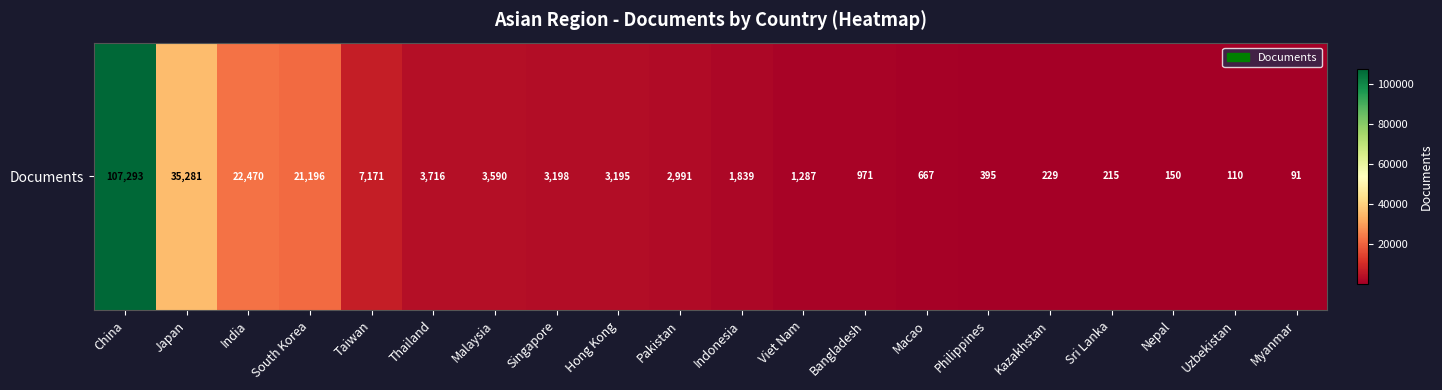

Reading left to right, extract all data points from this chart.

China=107293	Japan=35281	India=22470	South Korea=21196	Taiwan=7171	Thailand=3716	Malaysia=3590	Singapore=3198	Hong Kong=3195	Pakistan=2991	Indonesia=1839	Viet Nam=1287	Bangladesh=971	Macao=667	Philippines=395	Kazakhstan=229	Sri Lanka=215	Nepal=150	Uzbekistan=110	Myanmar=91